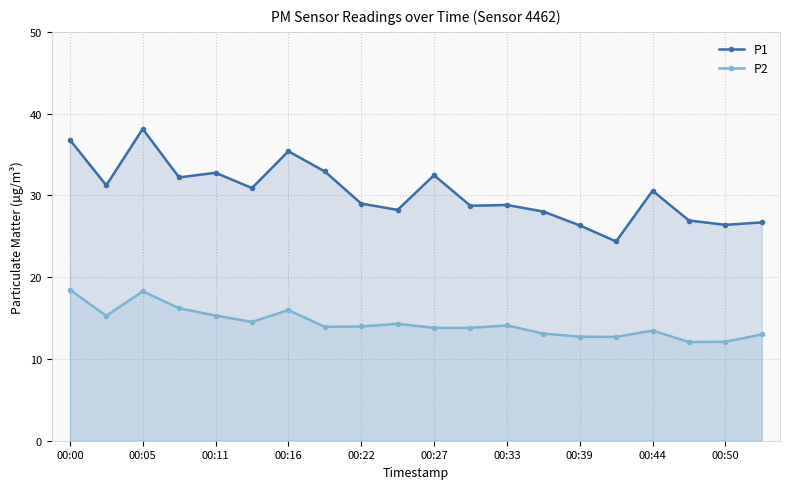

True or false: P1 and P2 intersect in this chart.

False